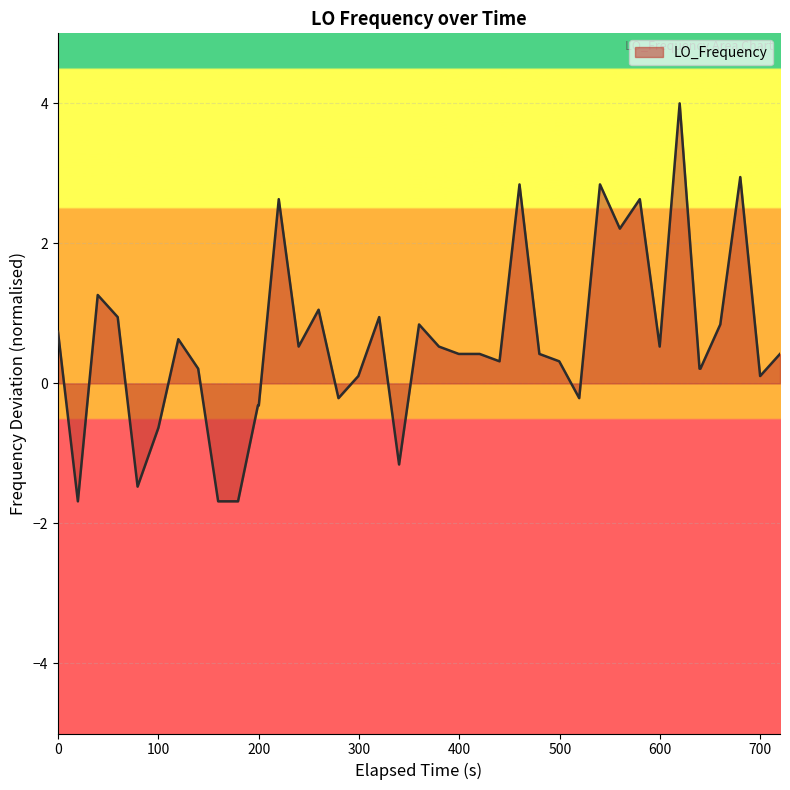

What is the greatest value displayed?

4.0